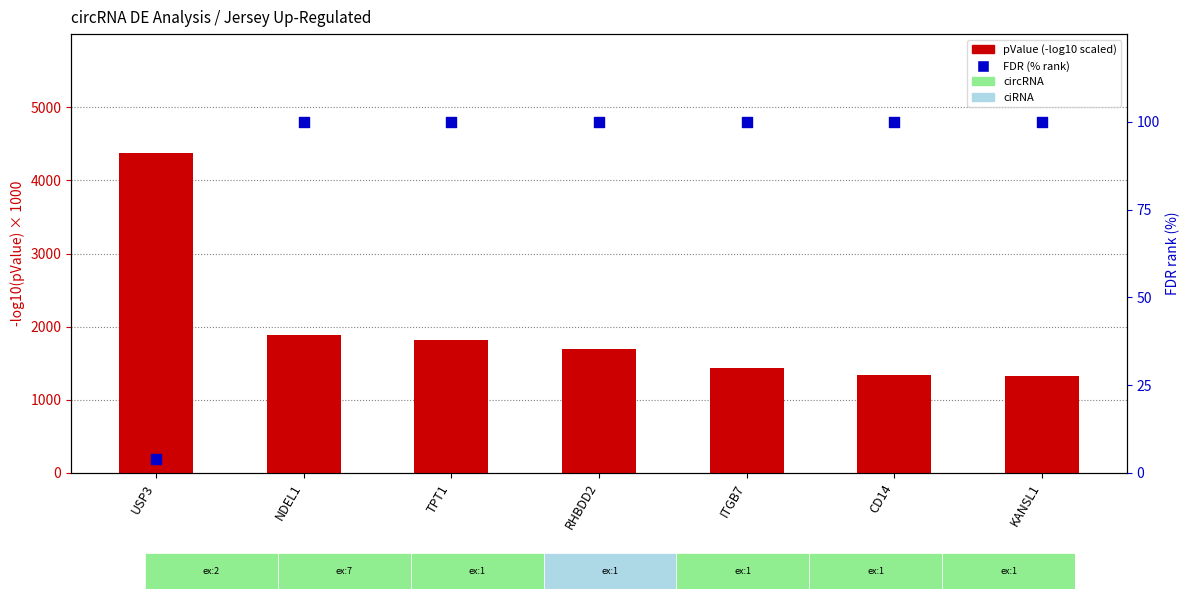

What are all the series names shown in the legend?

pValue (-log10 scaled), FDR (% rank)